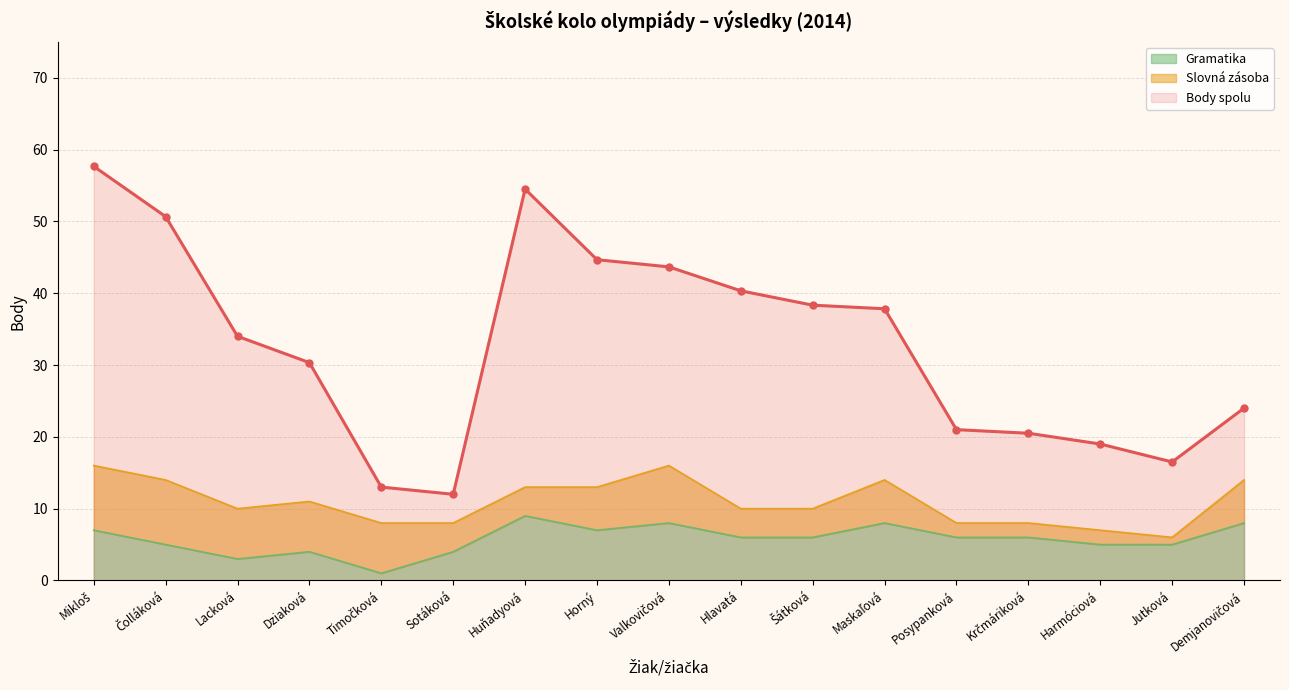

The value of Gramatika at Hlavatá is 8.9. True or false?

False